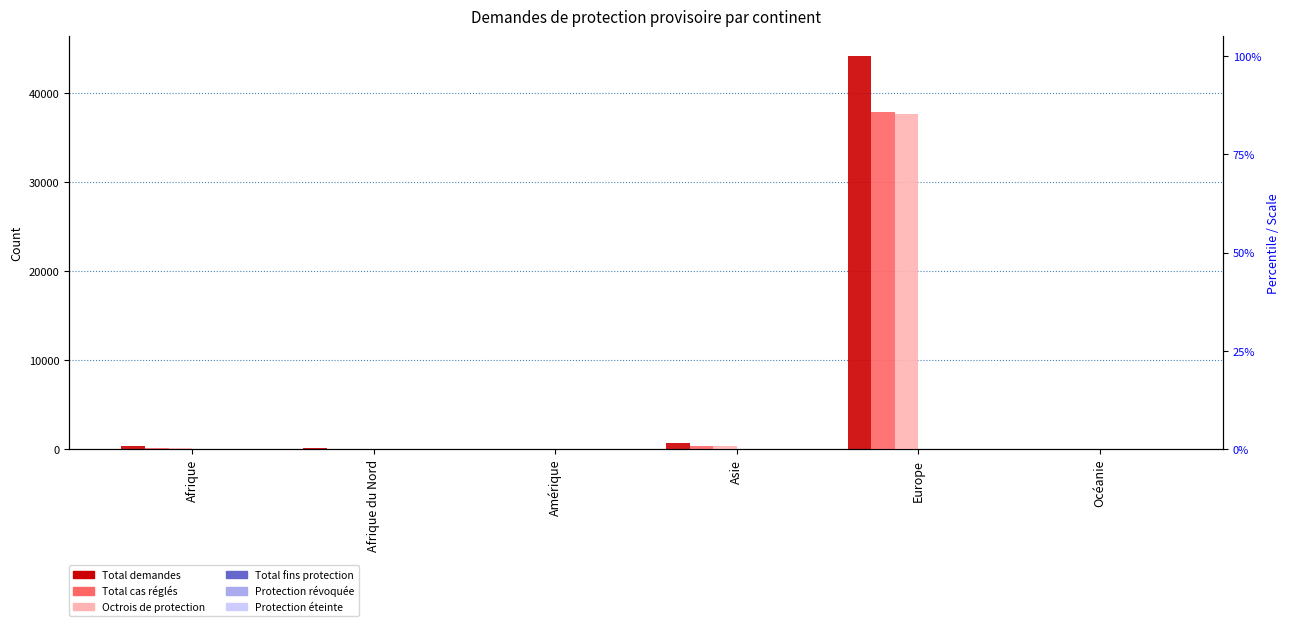

What is the difference between the second highest and second lowest values in the Total demandes series?

660